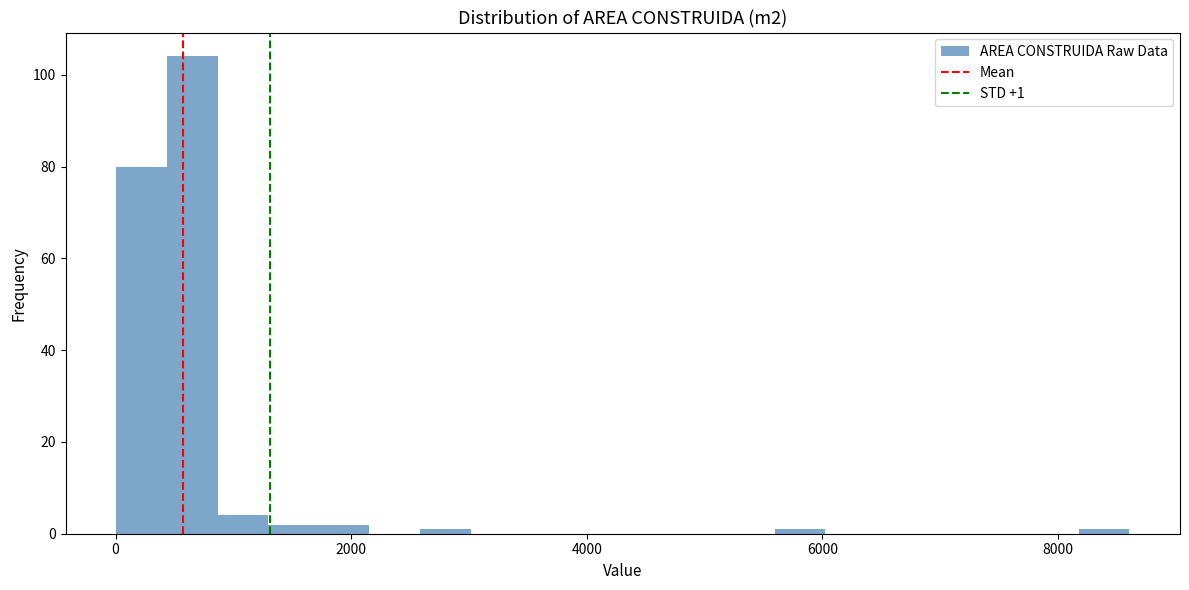

Read against the x-axis, roughly where is the centre of the tallest bar?

600